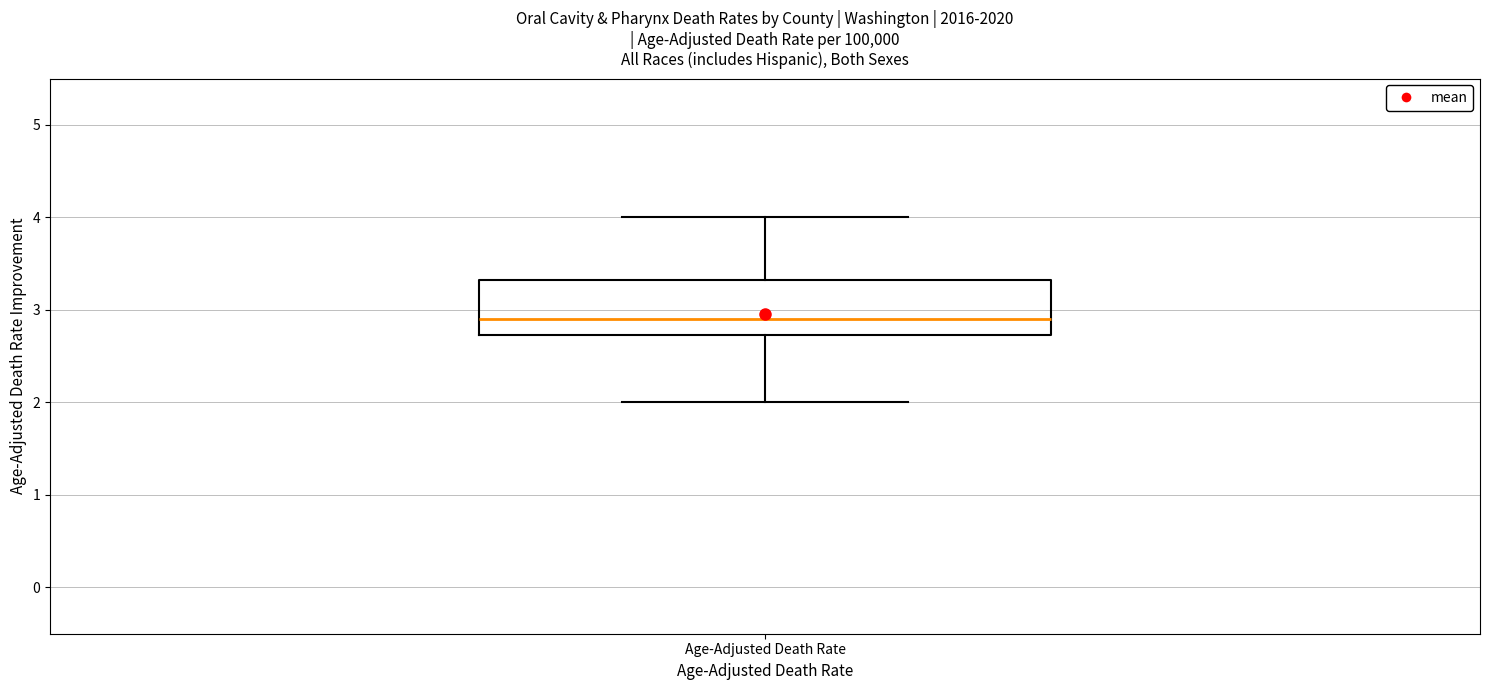

Transcribe this box plot: give where the median line is, the range the box spans, and where the two whiskers end, as read against the y-axis. The values are not printed on the chart, so give them approximately, as read against the axis.

median 2.9, box 2.7 to 3.3, whiskers 2.0 to 4.0